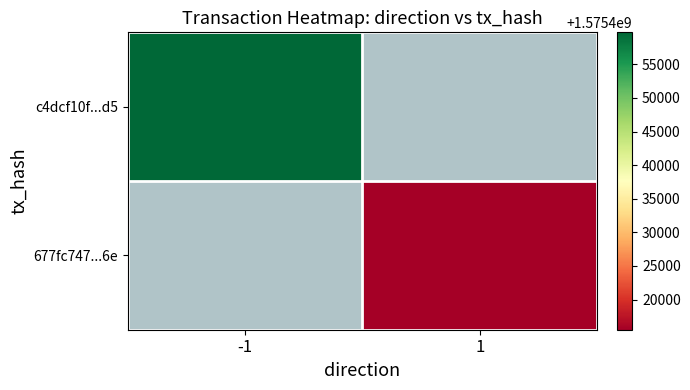

Read the 677fc747...6e value at 1.

1575415511.0